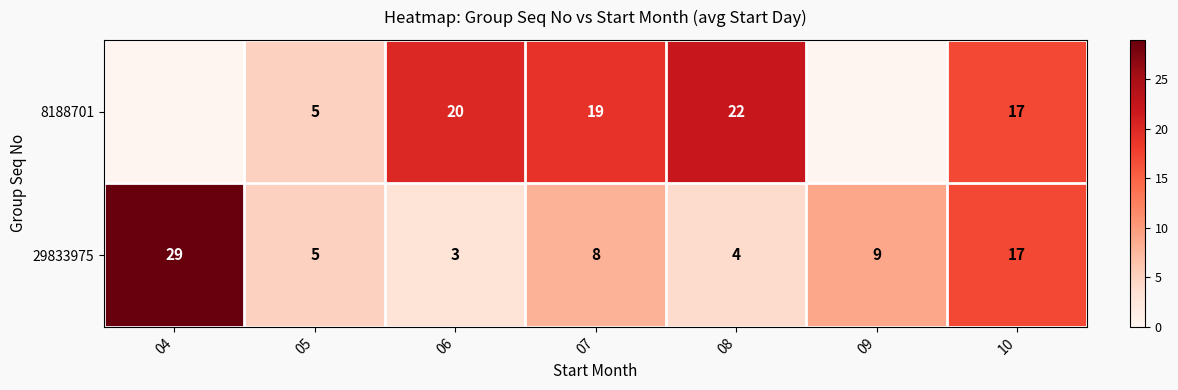

The 29833975 series shows 9 at 09. True or false?

True